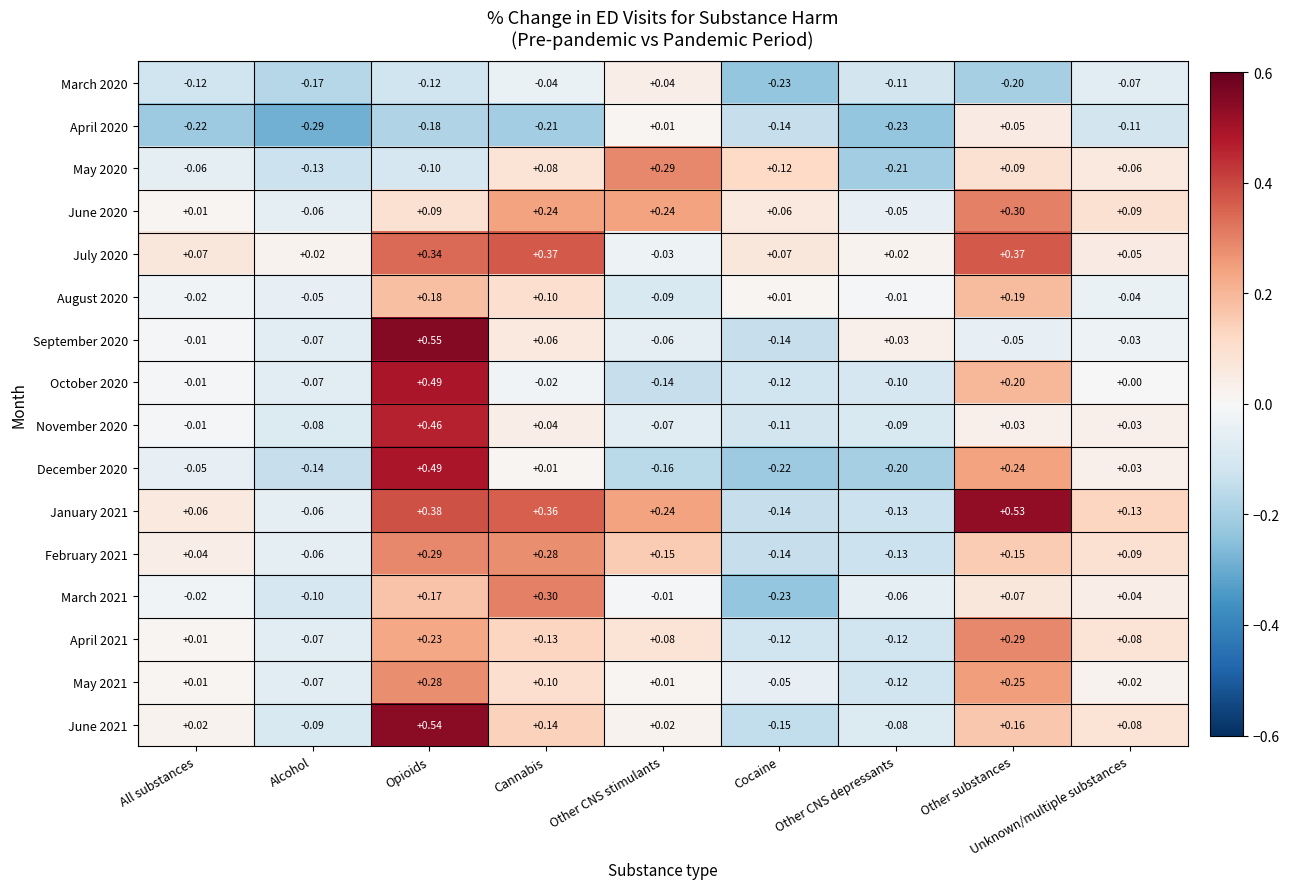

Where is February 2021 nearest to the value 0?

All substances